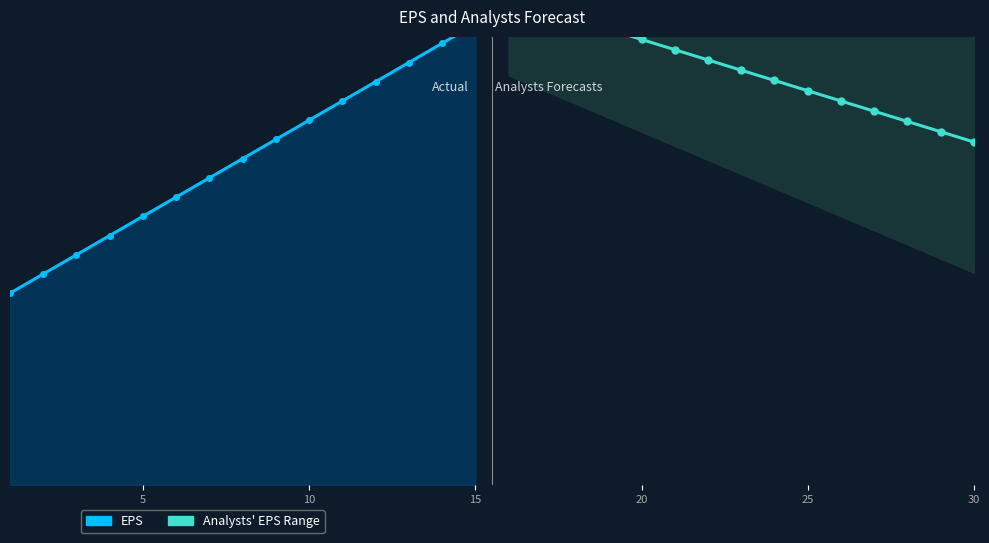

How many lines are shown in the chart?

1